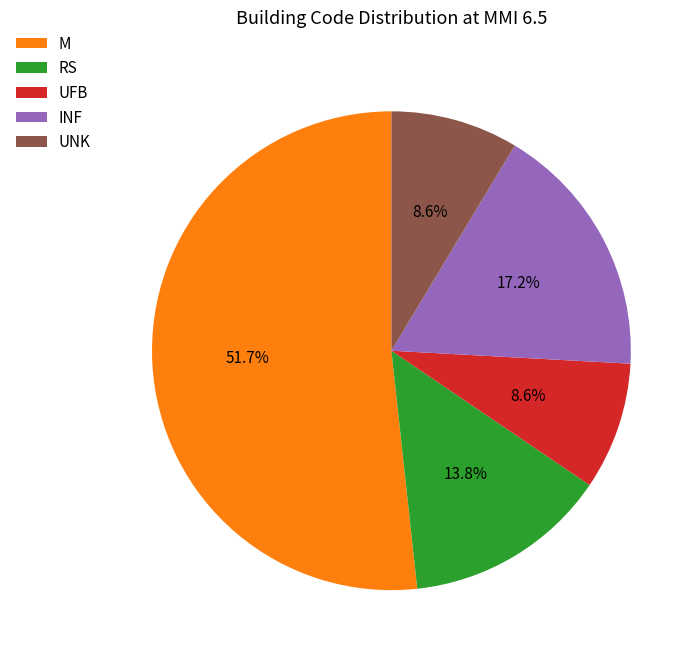

To the nearest percent, what is the difference between the largest and smallest slice percentages?

43%